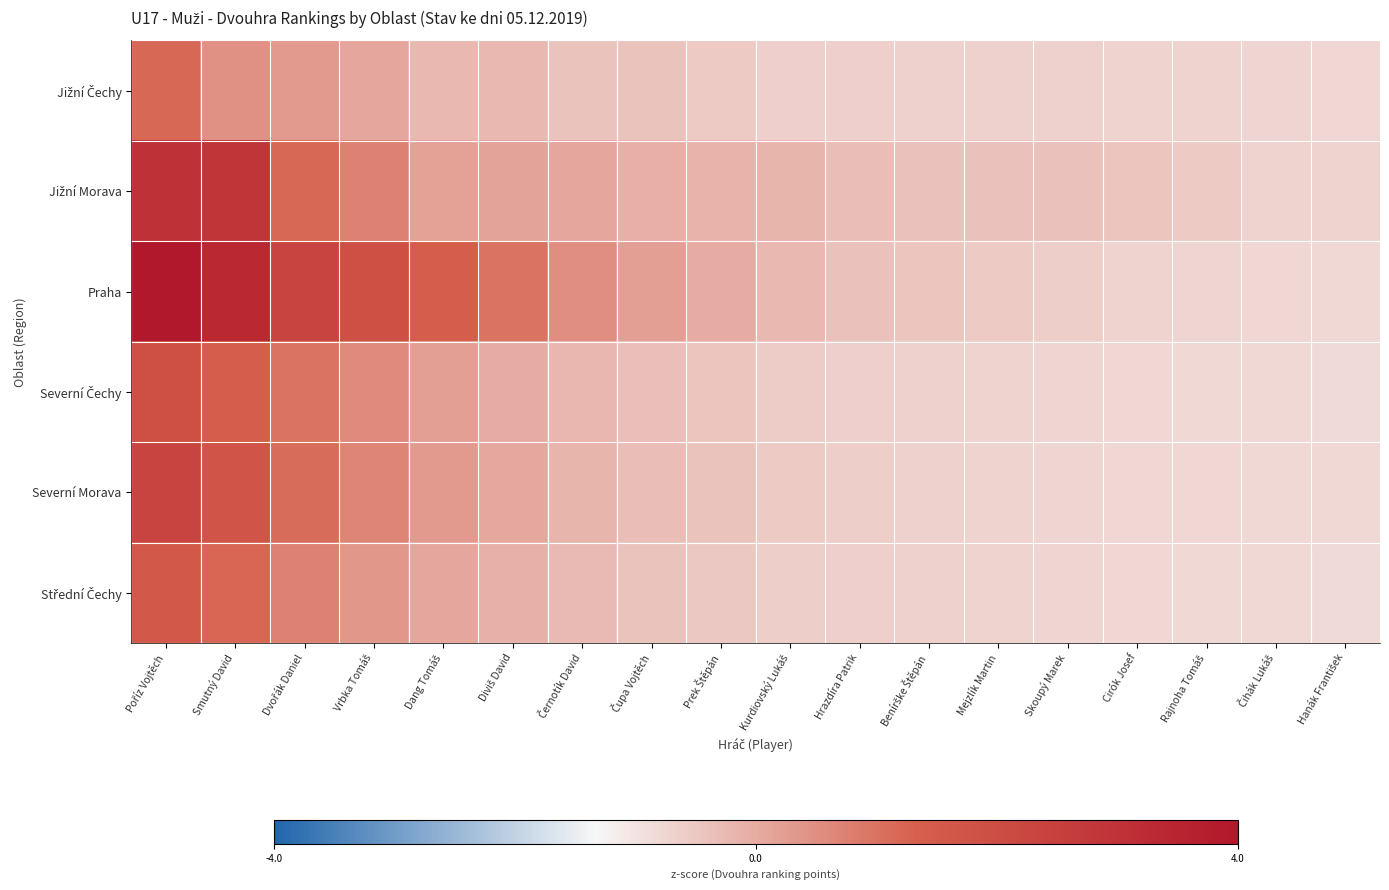

Between Čihák Lukáš and Smutný David, which is larger?

Smutný David